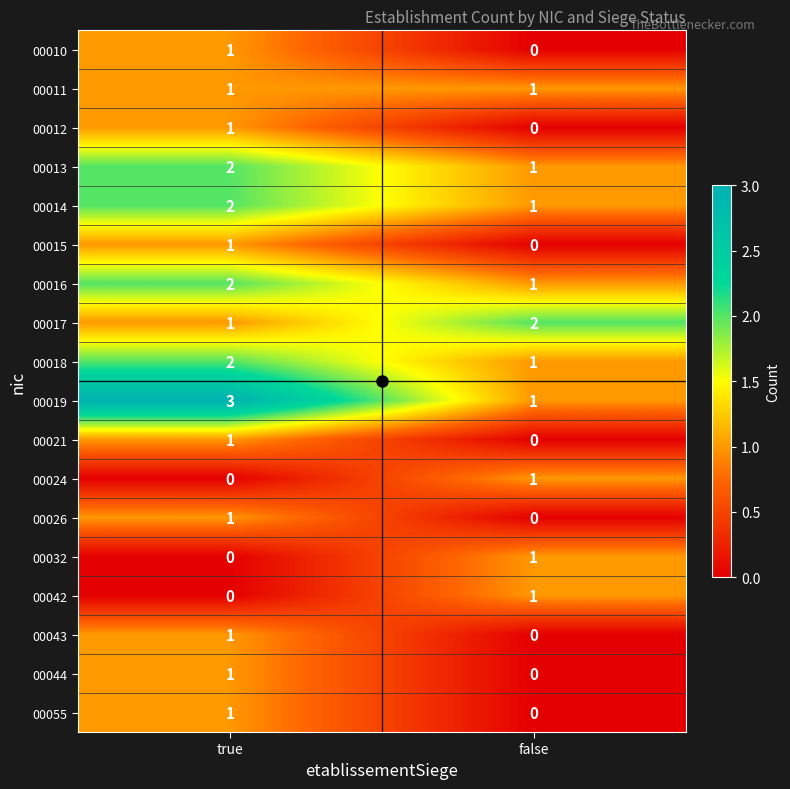

Where is 00010 nearest to the value 0?

false